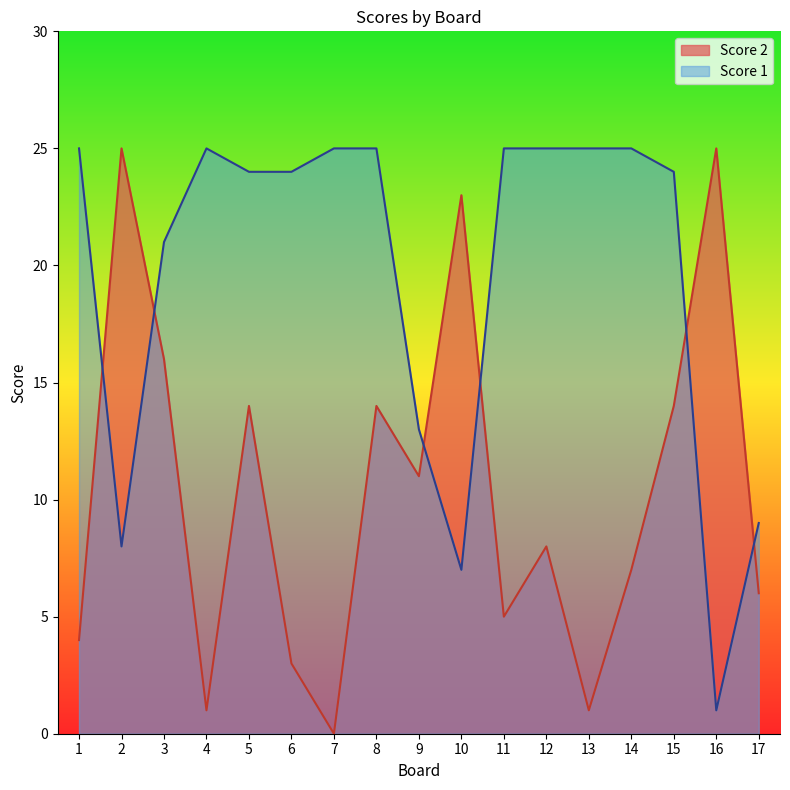

What is the highest value of the Score 2 series?

25